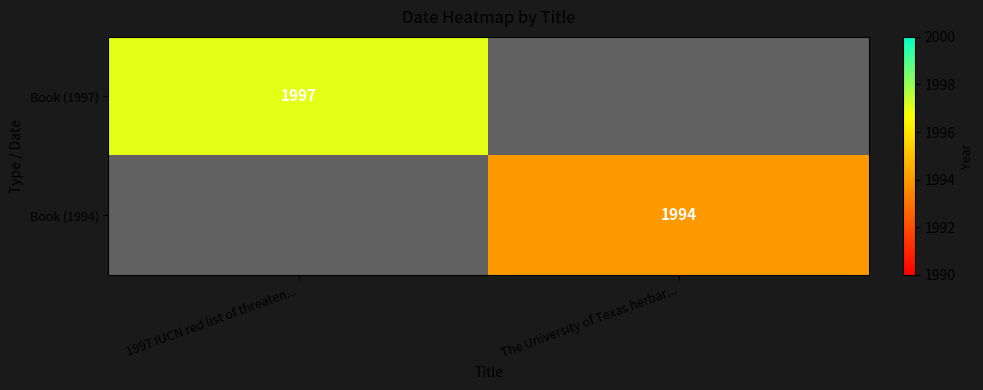

At which category does the chart reach its minimum across all series?

The University of Texas herbar...